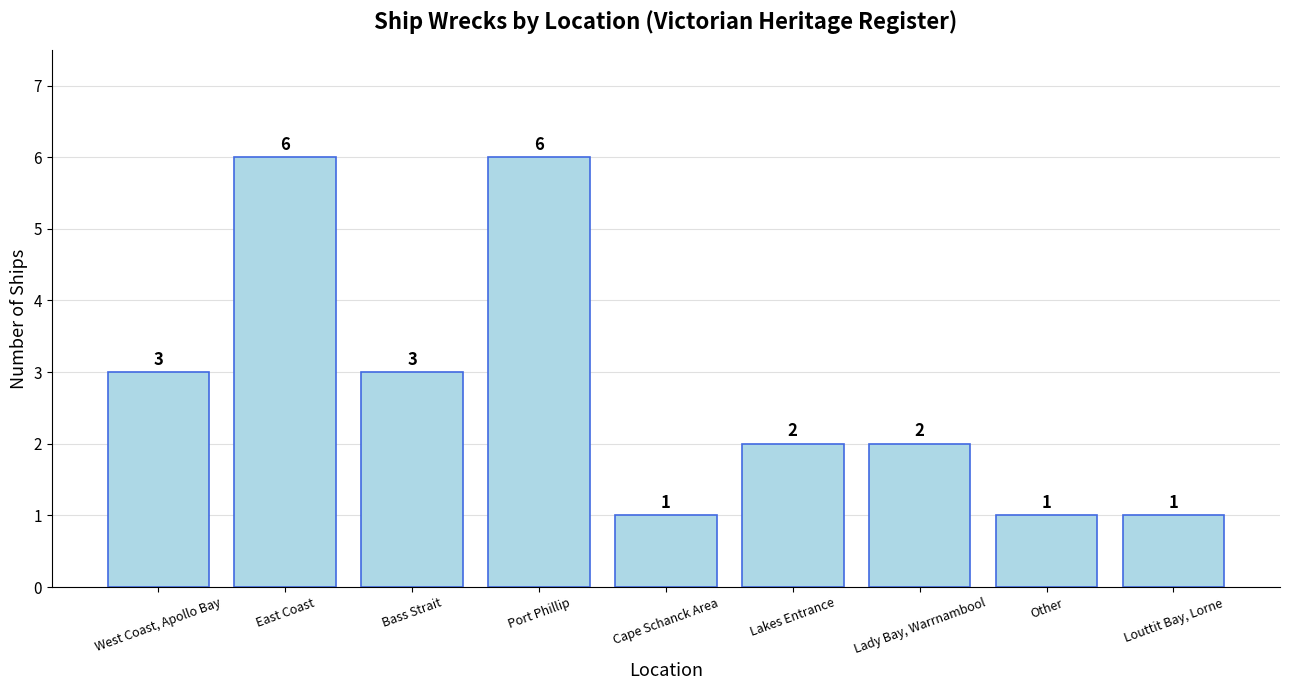

What is the sum of the values at Port Phillip and Other?

7